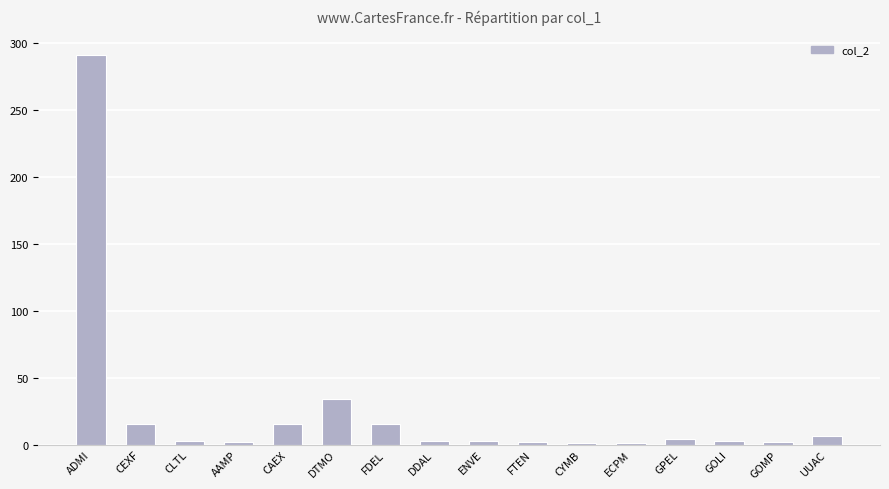

Approximately how many times larger is the value at DTMO compared to CEXF?

2.3